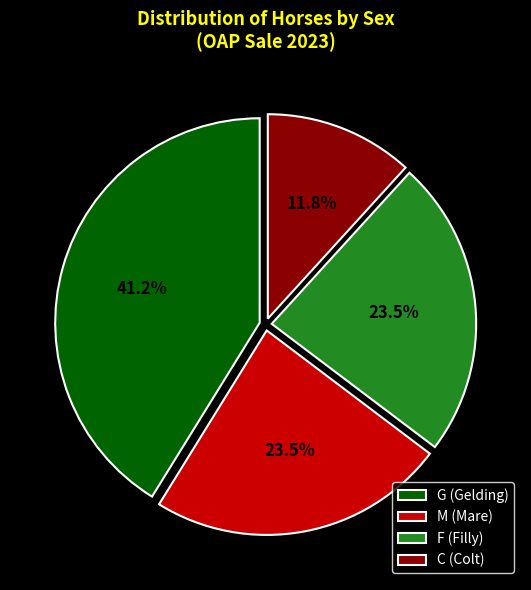

Is G (Gelding) the majority of the pie?

No